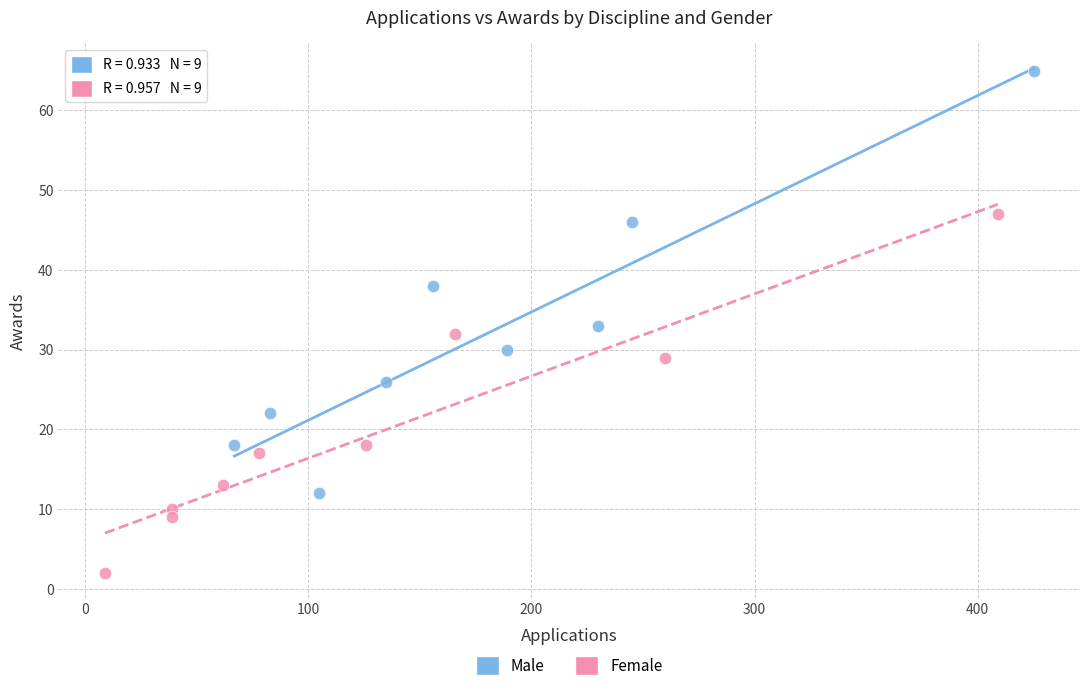

Which series contains the lowest Y value?

Female